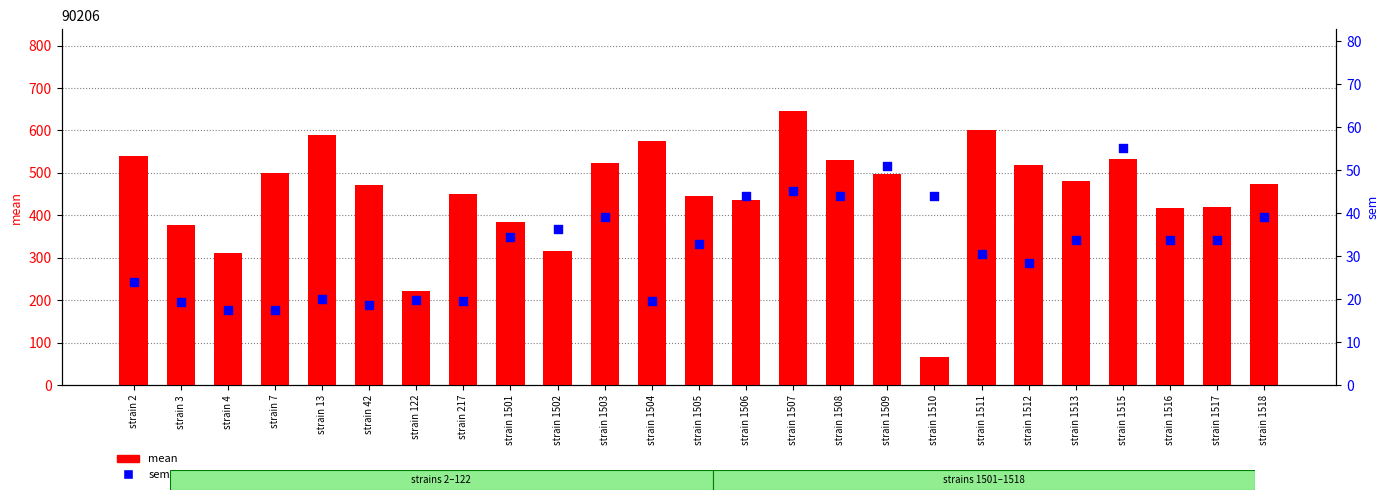

At how many categories does at least one series exceed 189?

24